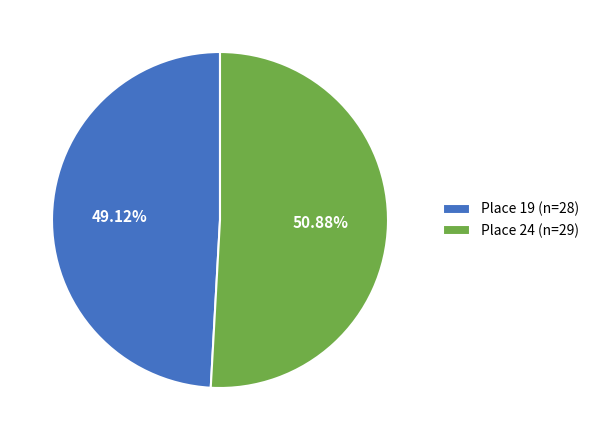

Which slice is the largest?

Place 24